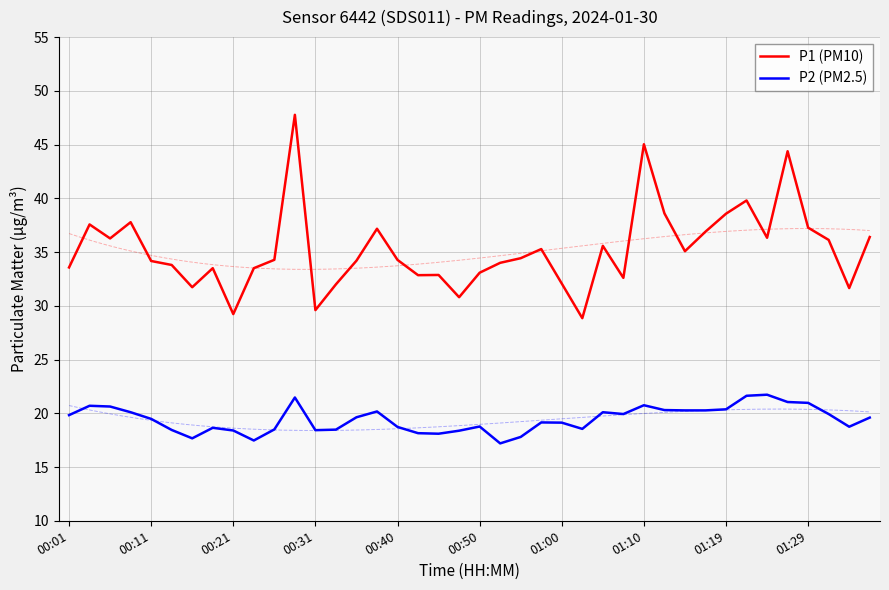

True or false: P1 (PM10) and P2 (PM2.5) intersect in this chart.

False